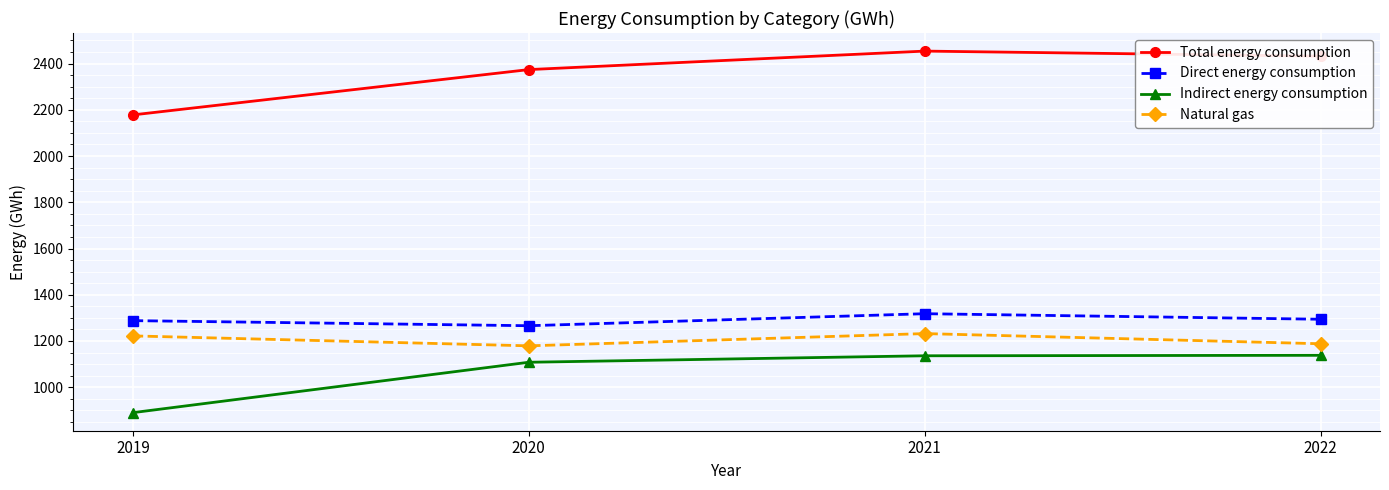

At which label is Total energy consumption closest to 2316?

2020